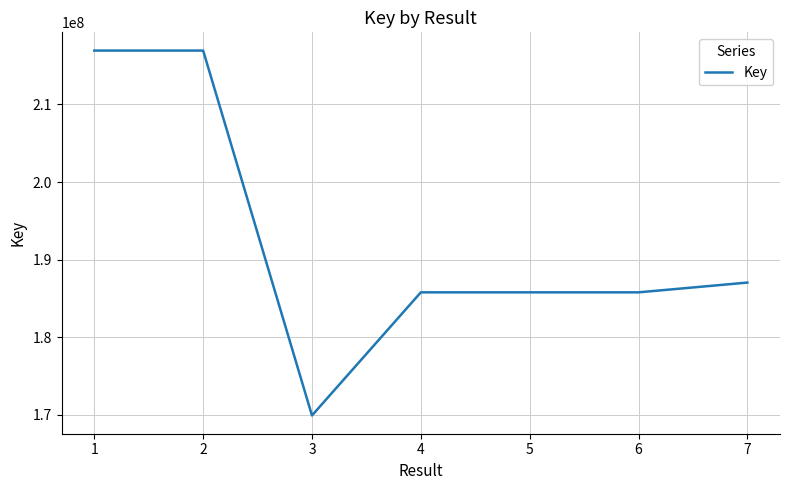

What is the minimum value shown in the chart?

169898760